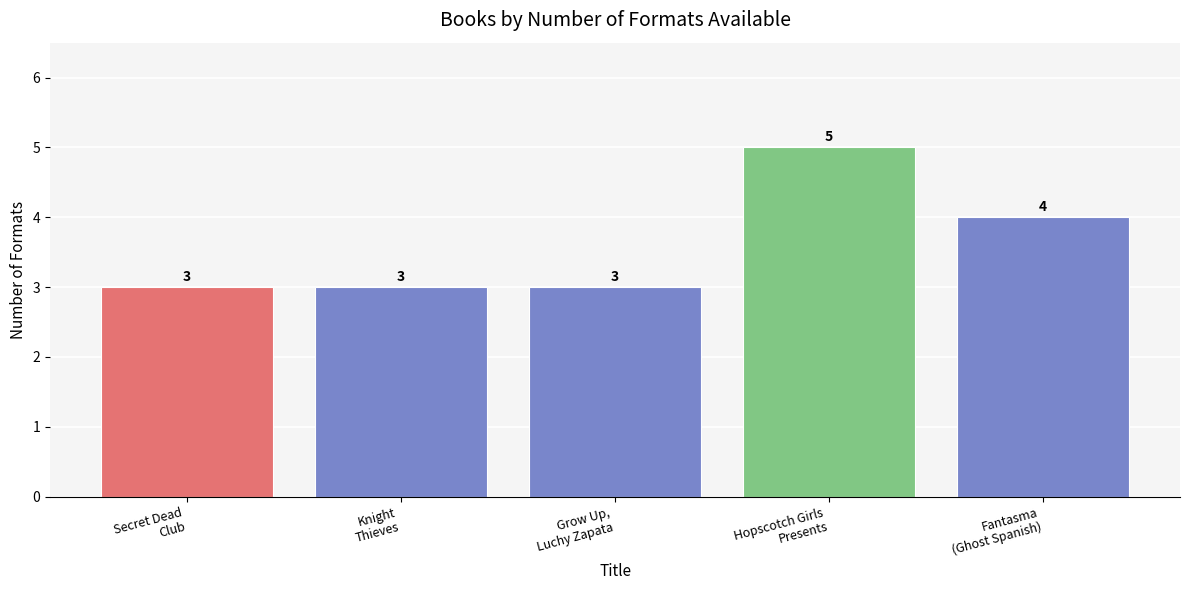

The chart shows a value of 3 at Grow Up,
Luchy Zapata. True or false?

True